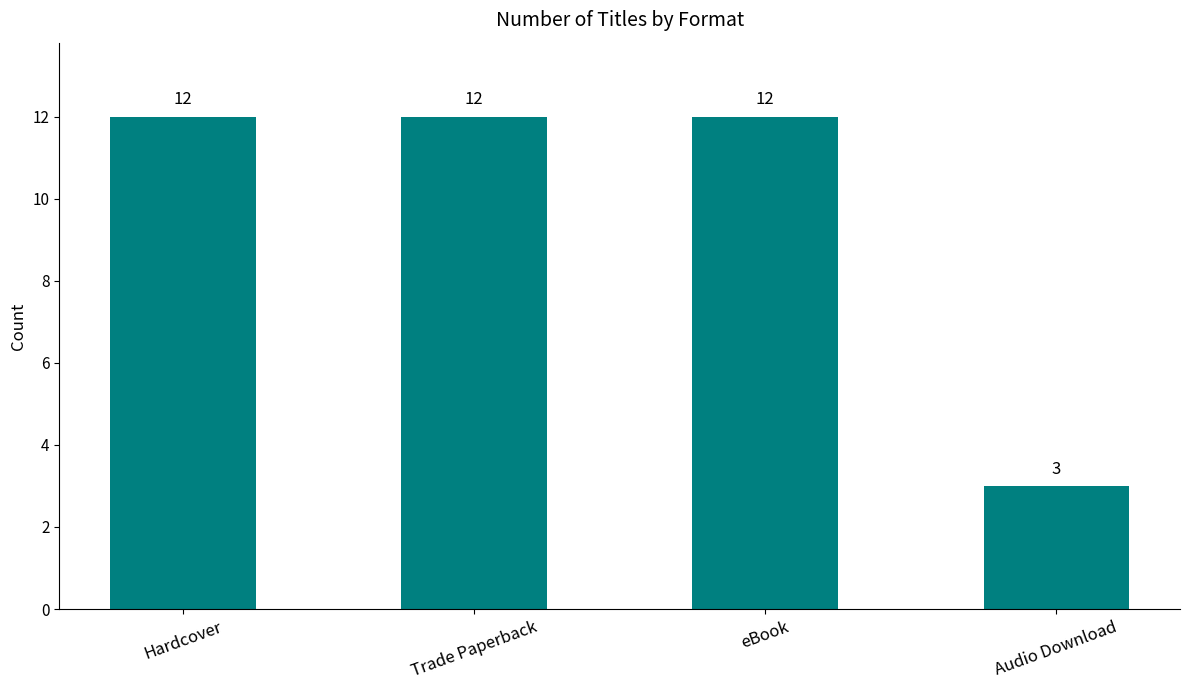

Reading right to left, extract all data points from this chart.

3	12	12	12